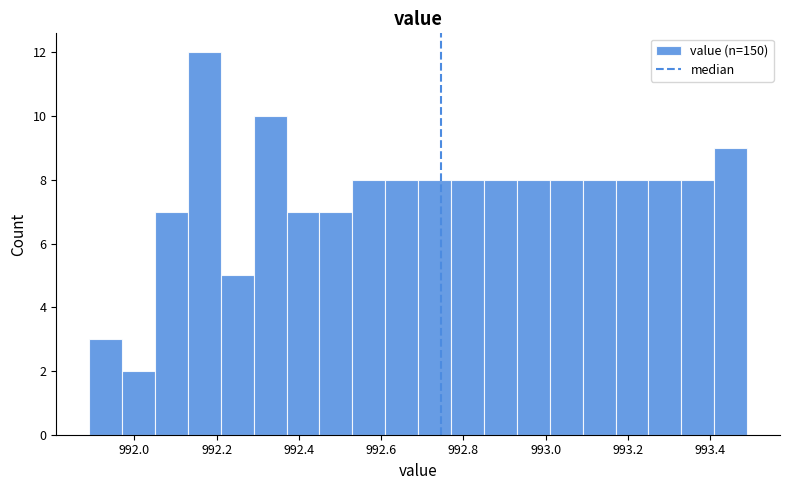

Reading left to right, transcribe this chart: for each bar, give the range it covers on the x-axis and its height. Neither the bar edges nor the heights are printed on the chart, so give them approximately, as read against the axes.

991.89 to 991.97: 3
991.97 to 992.05: 2
992.05 to 992.13: 7
992.13 to 992.21: 12
992.21 to 992.29: 5
992.29 to 992.37: 10
992.37 to 992.45: 7
992.45 to 992.53: 7
992.53 to 992.61: 8
992.61 to 992.69: 8
992.69 to 992.77: 8
992.77 to 992.85: 8
992.85 to 992.93: 8
992.93 to 993.01: 8
993.01 to 993.09: 8
993.09 to 993.17: 8
993.17 to 993.25: 8
993.25 to 993.33: 8
993.33 to 993.41: 8
993.41 to 993.49: 9